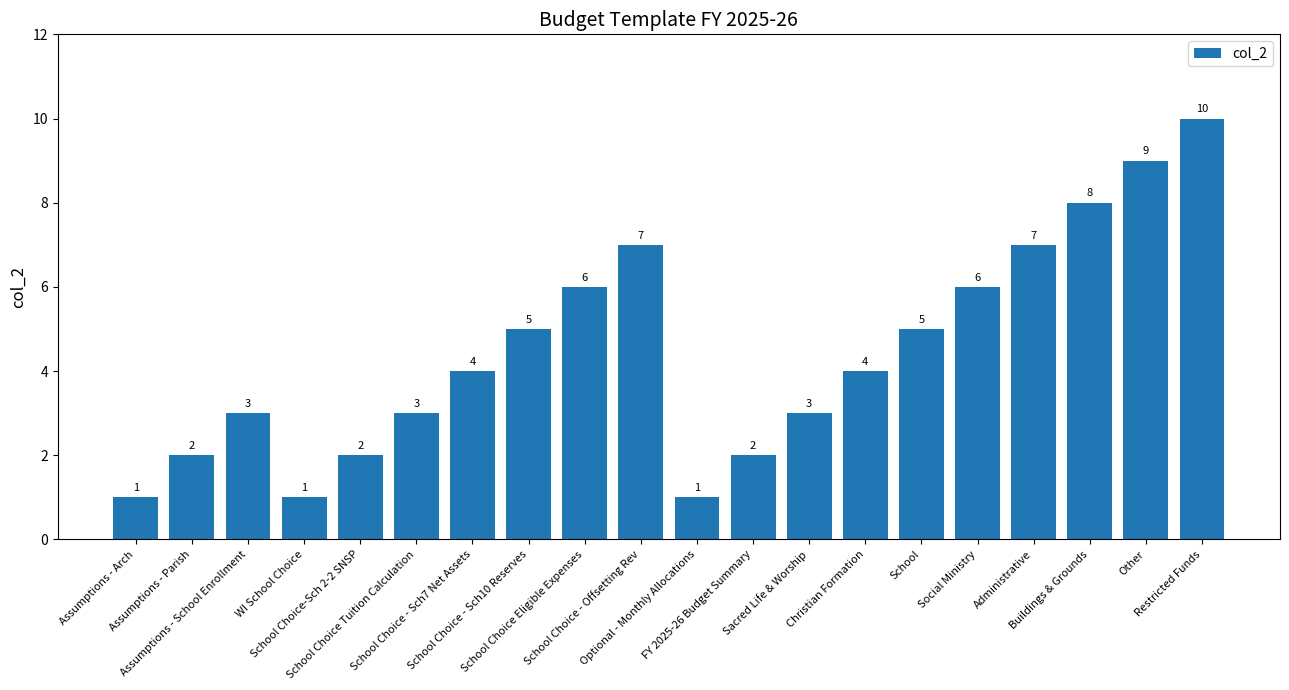

True or false: the data shows 7 at School.

False